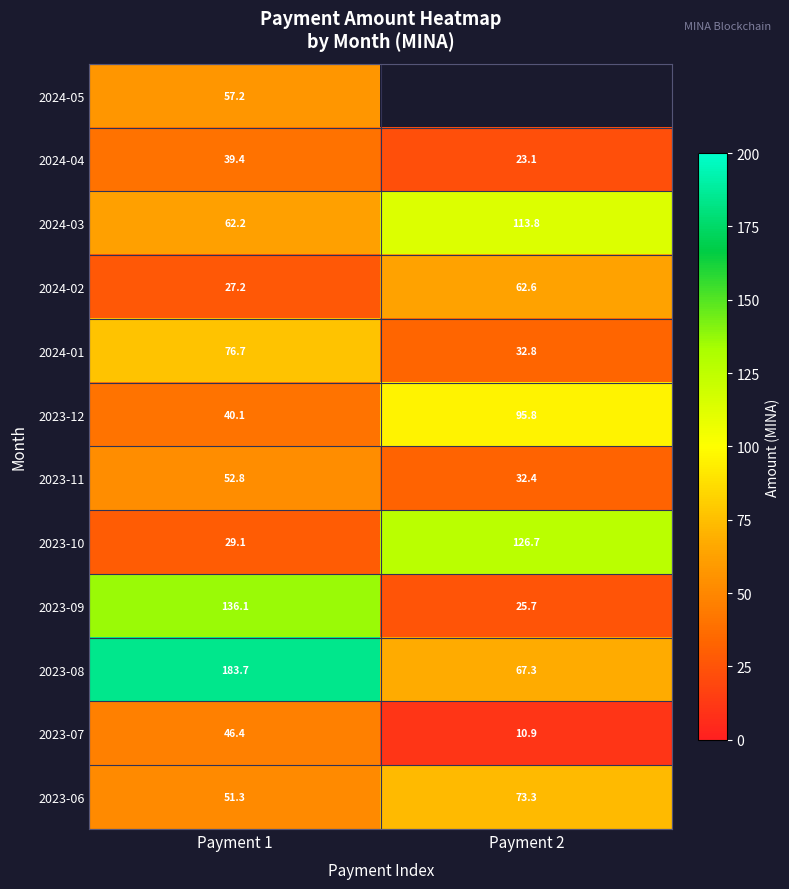

How many data points does each series have?

2